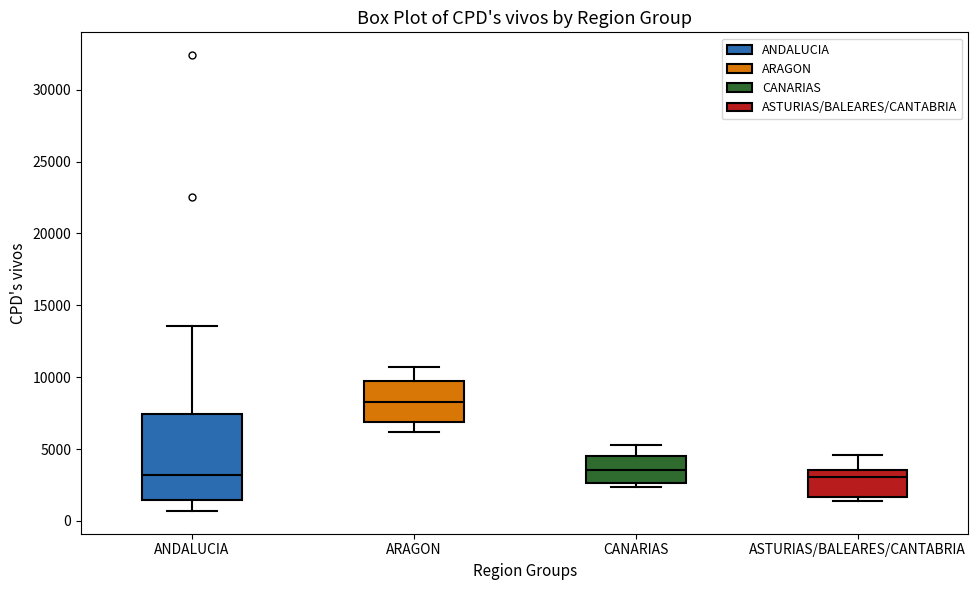

Reading left to right, transcribe this box plot: for each box, give where its median line is, the range the box spans, and where its two whiskers end, as read against the y-axis. The values are not printed on the chart, so give them approximately, as read against the axis.

ANDALUCIA: median 3000, box 1500 to 7500, whiskers 500 to 13500
ARAGON: median 8500, box 7000 to 10000, whiskers 6000 to 10500
CANARIAS: median 3500, box 2500 to 4500, whiskers 2500 (just below the box's lower edge) to 5500
ASTURIAS/BALEARES/CANTABRIA: median 3000, box 1500 to 3500, whiskers 1500 (just below the box's lower edge) to 4500